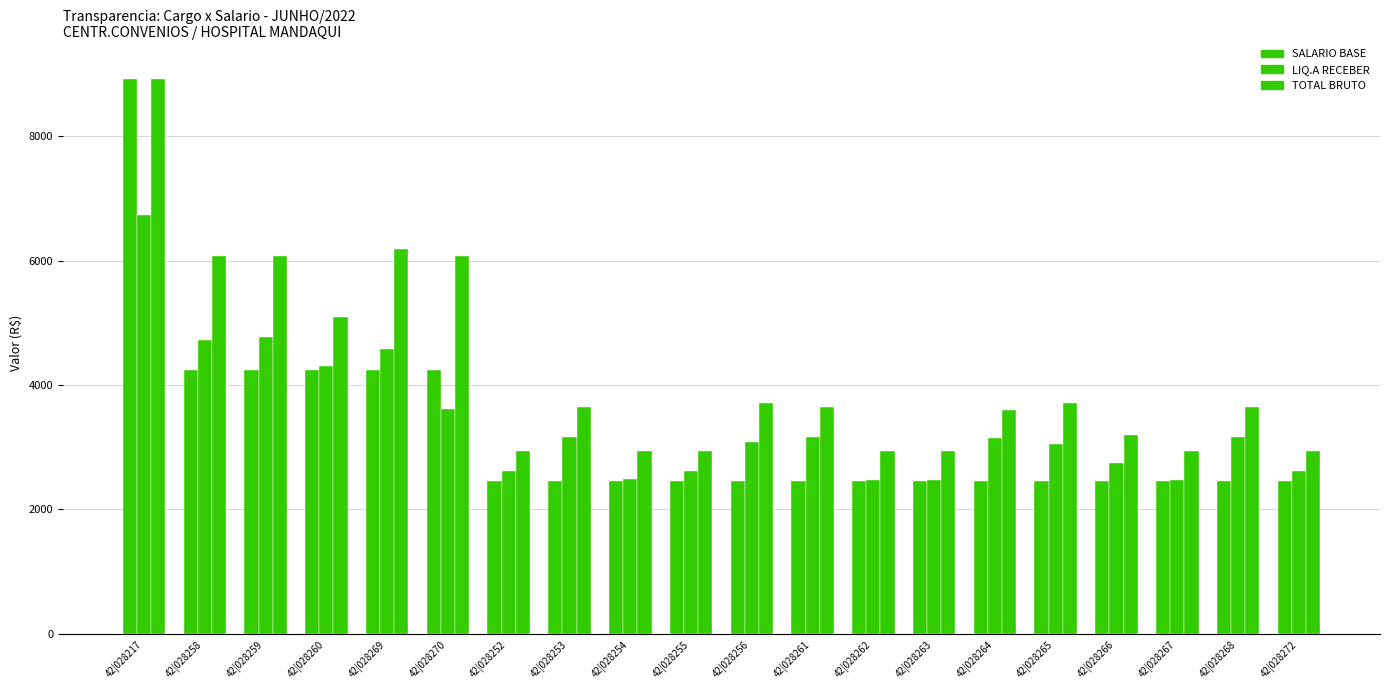

How many bars are there in each group?

3